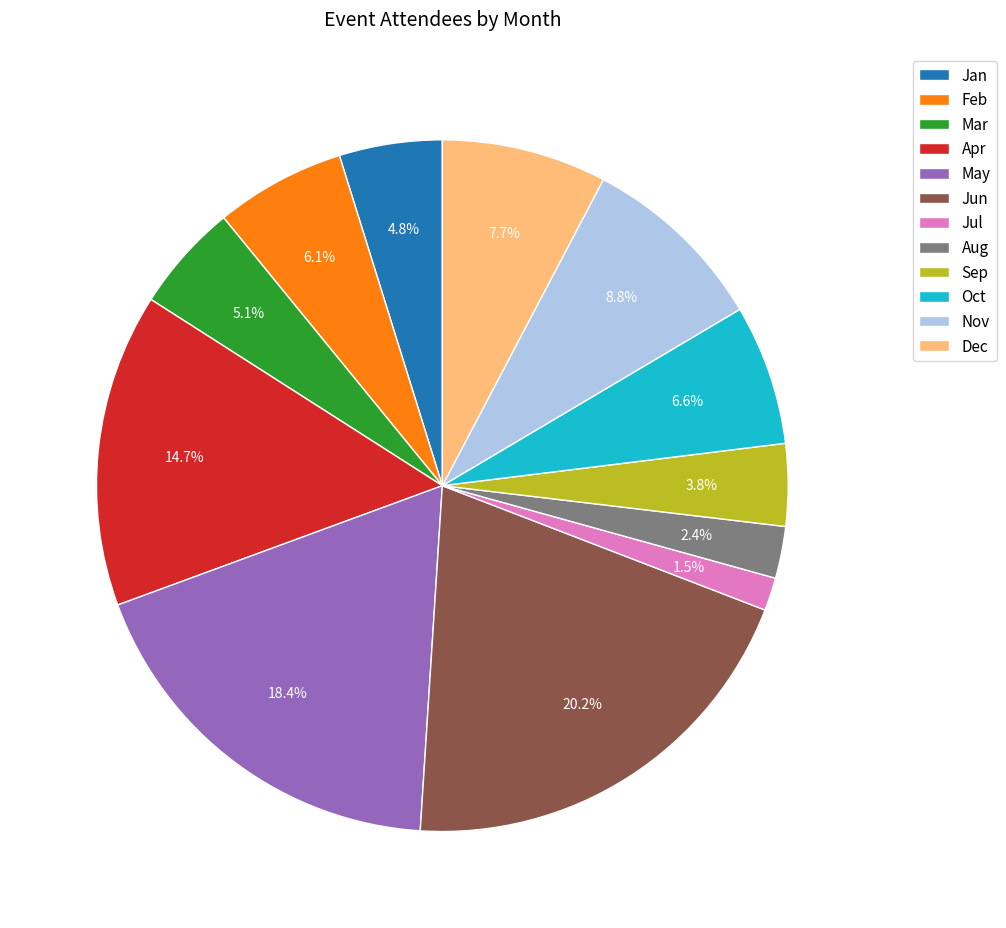

What percentage is the Jan slice, to the nearest percent?

5%